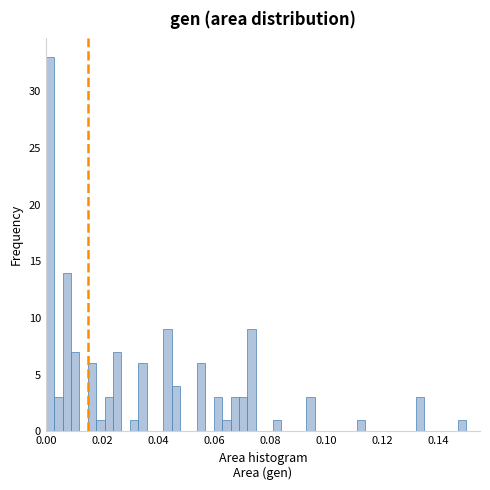

Read against the x-axis, roughly where is the centre of the tallest bar?

0.002